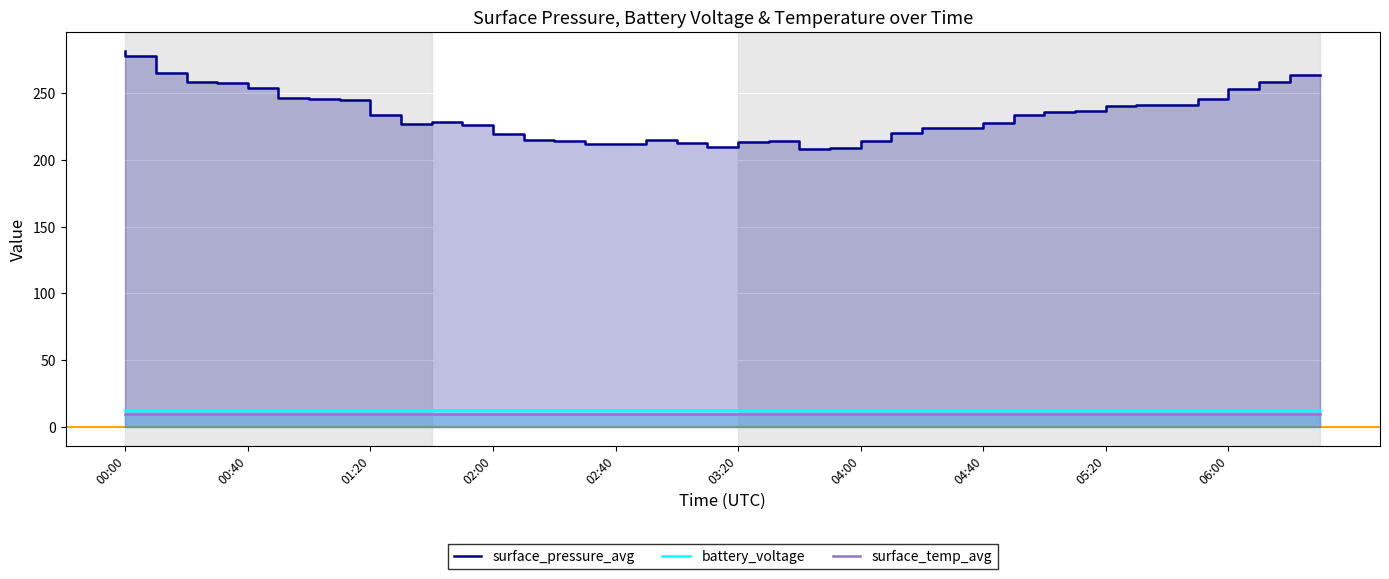

True or false: battery_voltage and surface_temp_avg intersect in this chart.

False